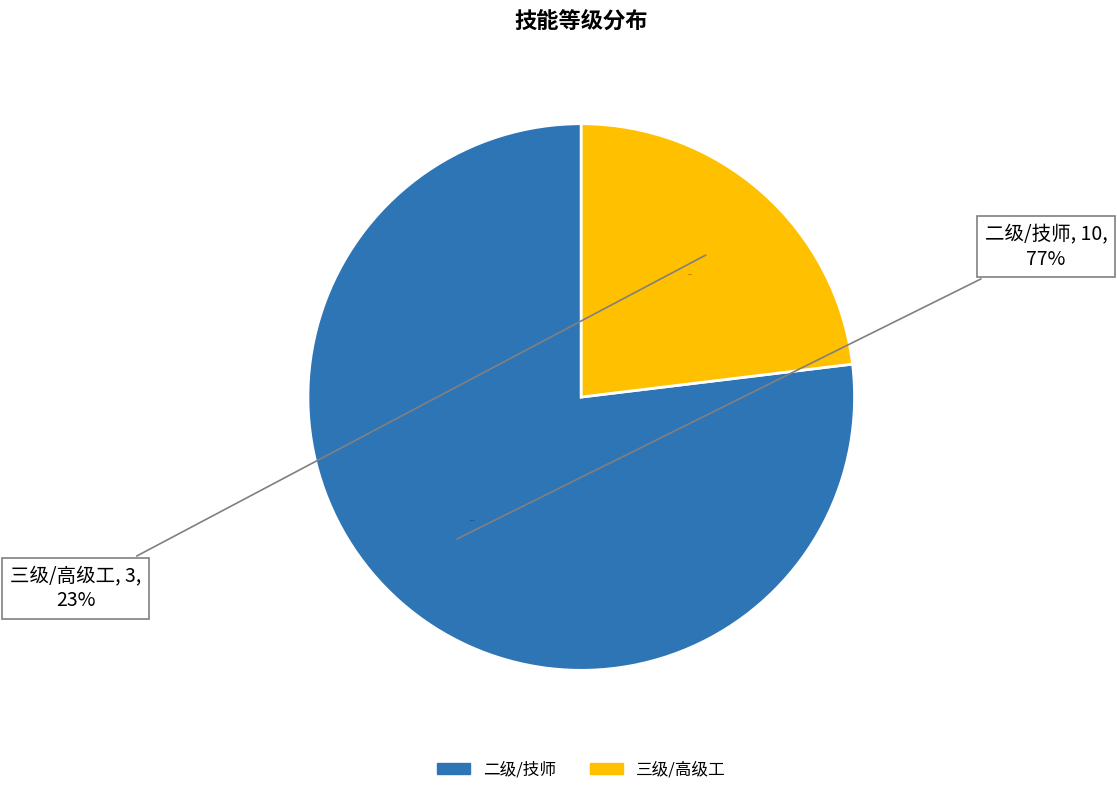

To the nearest percent, what is the combined percentage of 二级/技师 and 三级/高级工?

100%